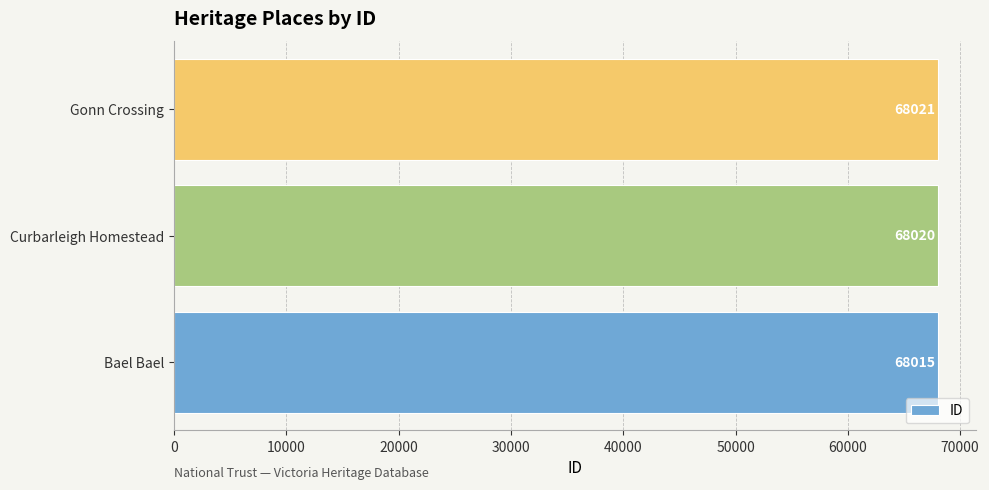

Reading bottom to top, extract all data points from this chart.

68015	68020	68021